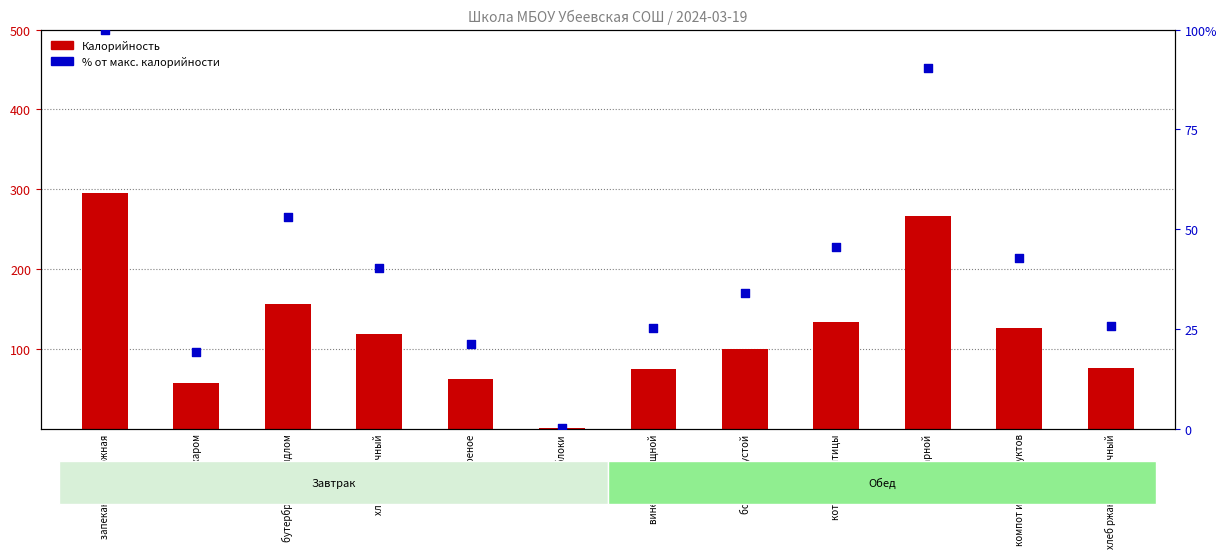

What are all the series names shown in the legend?

Калорийность, % от макс. калорийности